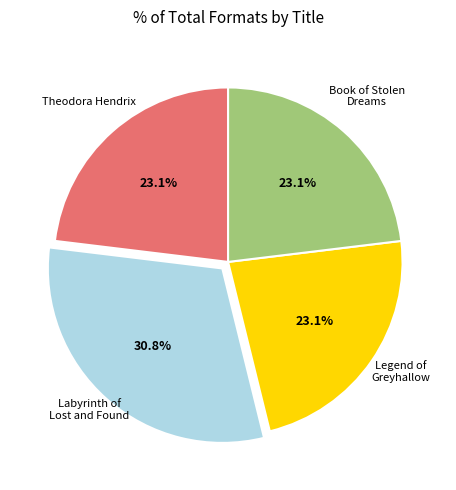

Is there any slice that represents more than half of the pie?

No